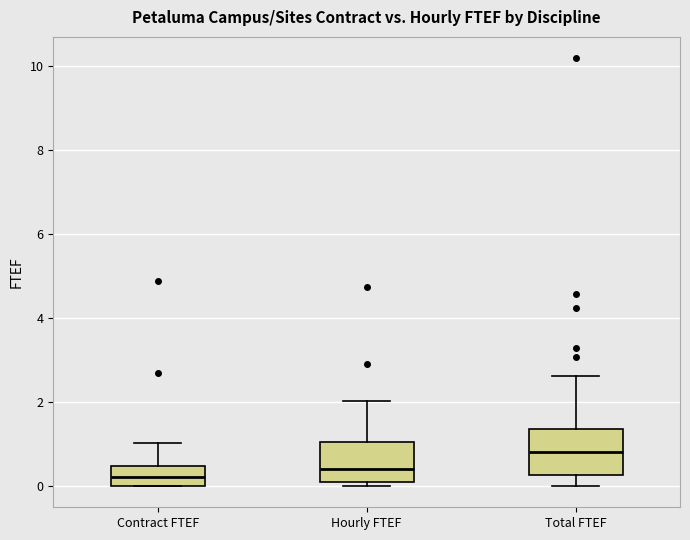

Reading left to right, read every box against the y-axis: the position of its median line, the range the box covers, and the ends of its whiskers. The values are not printed on the chart, so give them approximately, as read against the axis.

Contract FTEF: median 0.2, box 0.0 to 0.4, whiskers 0.0 to 1.0
Hourly FTEF: median 0.4, box 0.2 to 1.0, whiskers 0.0 to 2.0
Total FTEF: median 0.8, box 0.2 to 1.4, whiskers 0.0 to 2.6